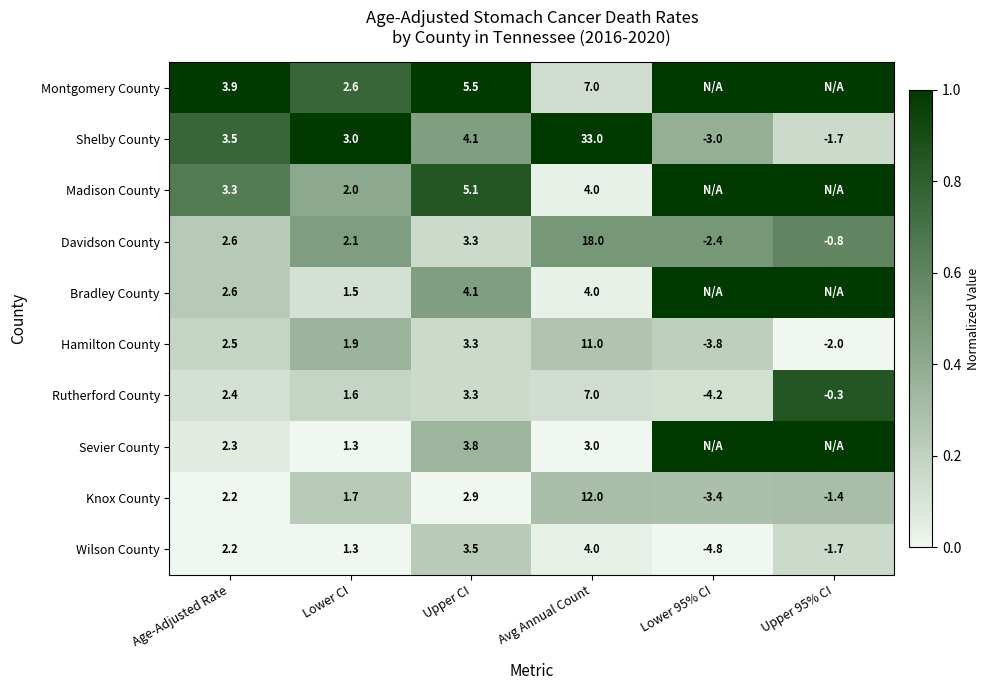

How many positive values does the Sevier County series have?

4